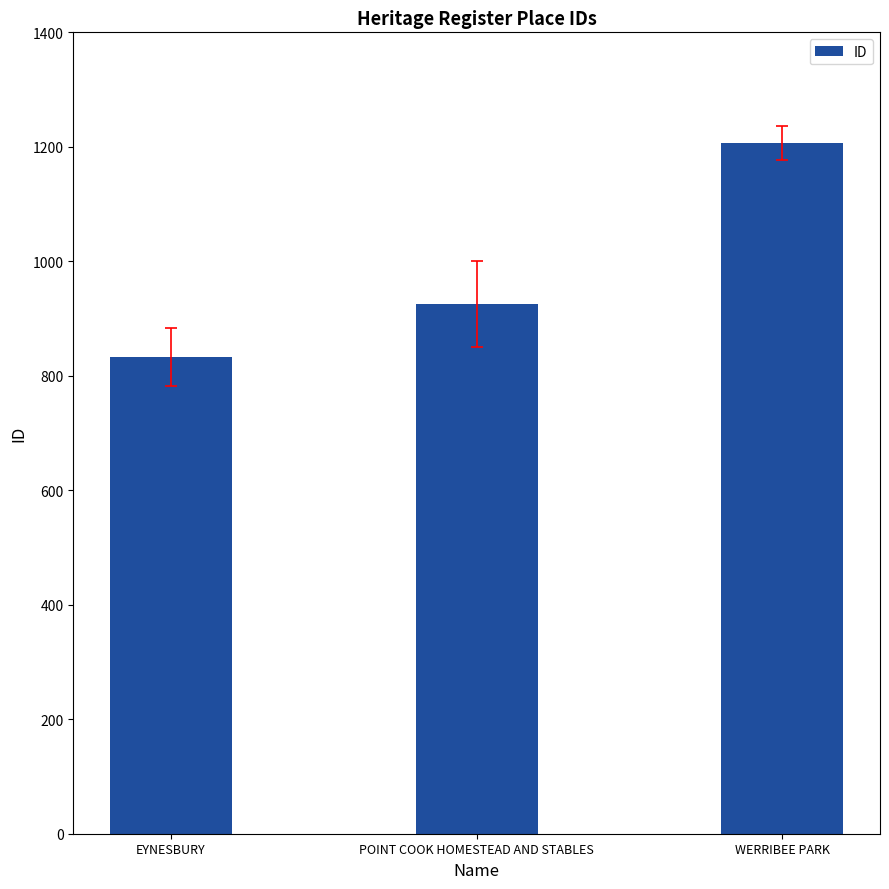

What is the change in value from EYNESBURY to POINT COOK HOMESTEAD AND STABLES?

+92